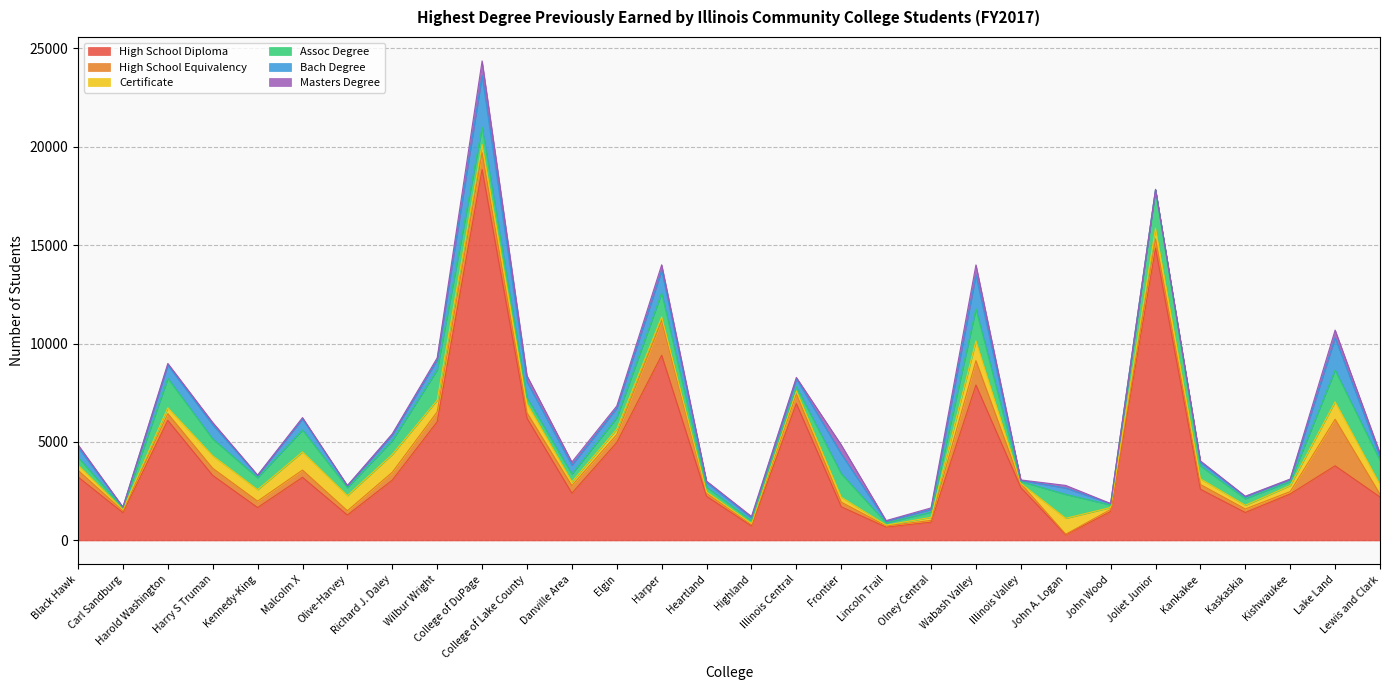

True or false: High School Equivalency has a value of 371 at College of Lake County.

False